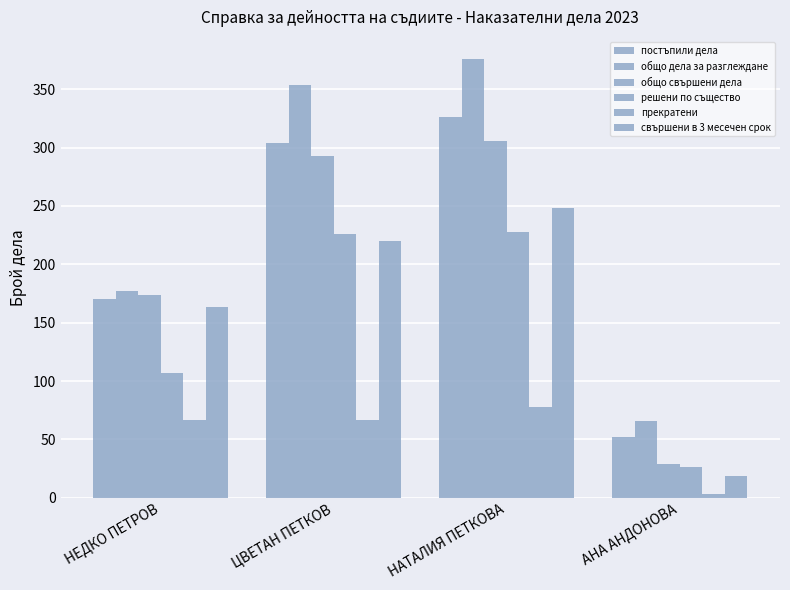

How many distinct data groups are displayed?

6